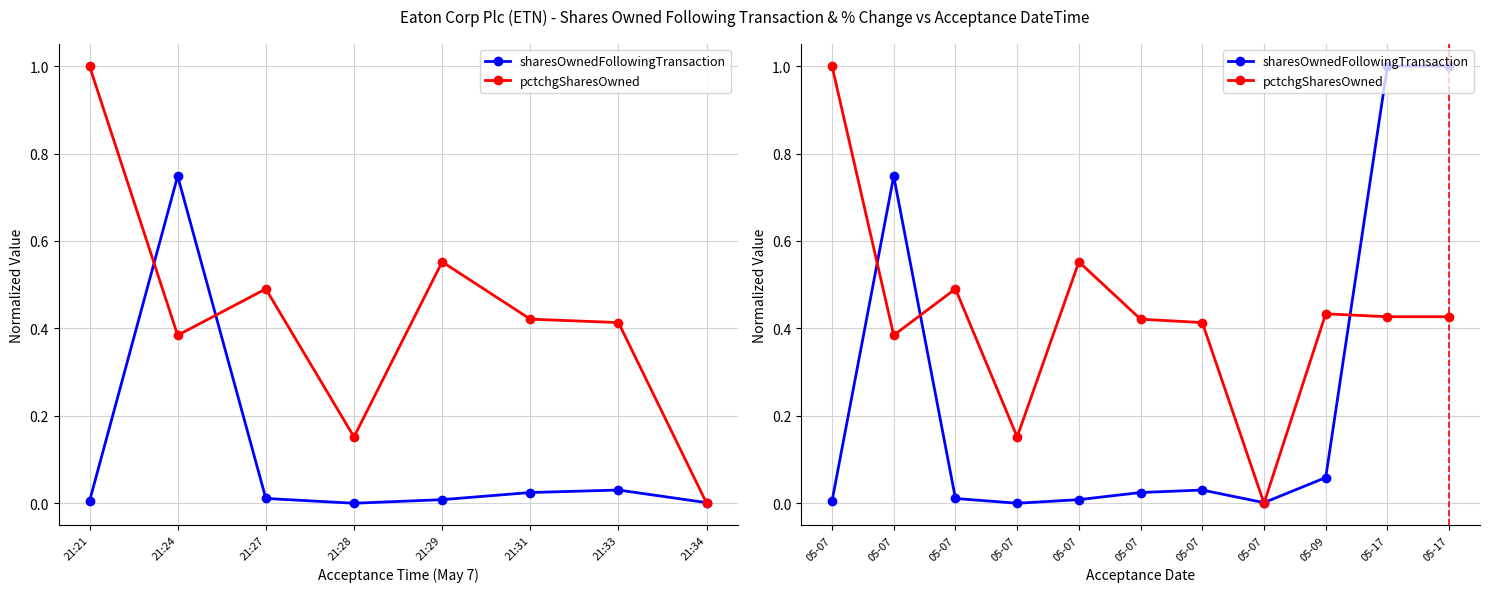

Reading left to right, transcribe all the data shown in this chart.

sharesOwnedFollowingTransaction: 0.0	0.7	0.0	0.0	0.0	0.0	0.0	0.0	0.1	1.0	1.0
pctchgSharesOwned: 1.0	0.4	0.5	0.2	0.6	0.4	0.4	0.0	0.4	0.4	0.4